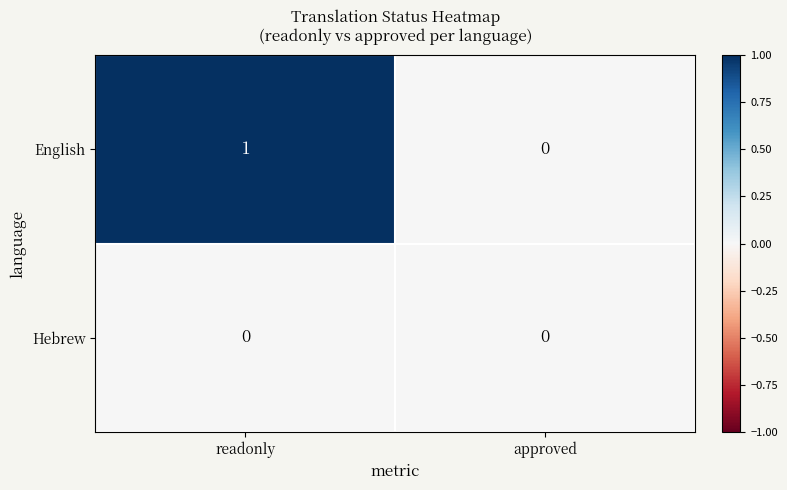

List the series in order of their overall mean, lowest first.

Hebrew, English